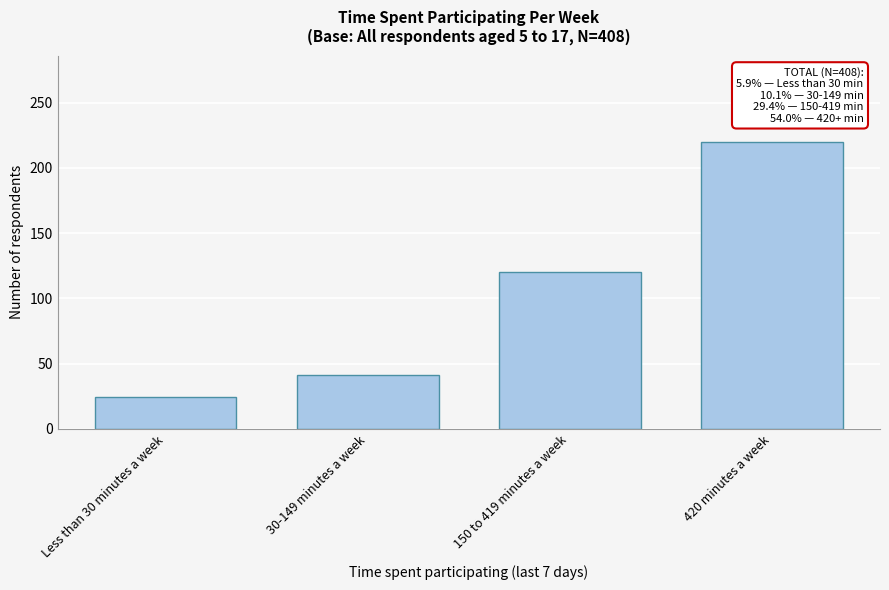

Reading left to right, what are all the values shown in this chart?

Less than 30 minutes a week=24	30-149 minutes a week=41	150 to 419 minutes a week=120	420 minutes a week=220